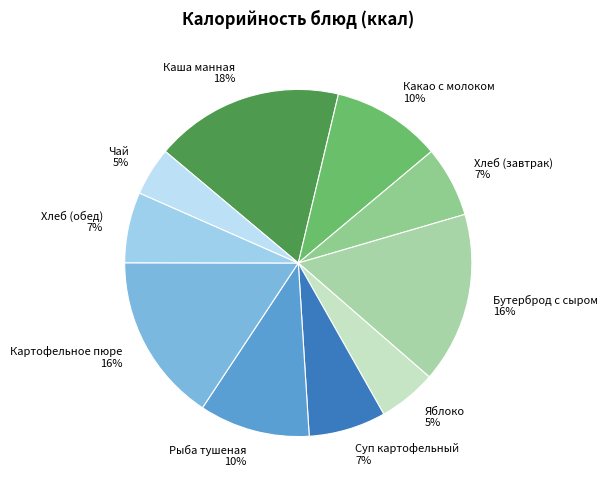

To the nearest percent, what is the combined percentage of Суп картофельный and Каша манная?

25%